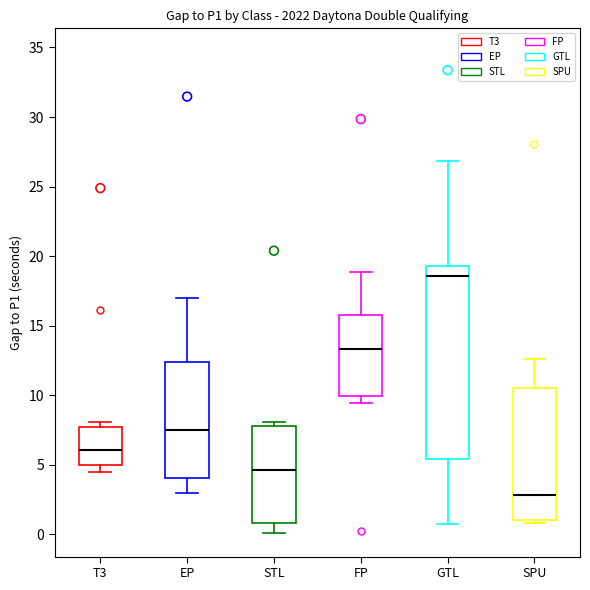

Reading left to right, read every box against the y-axis: the position of its median line, the range the box covers, and the ends of its whiskers. The values are not printed on the chart, so give them approximately, as read against the axis.

T3: median 6.0, box 5.0 to 7.5, whiskers 4.5 to 8.0
EP: median 7.5, box 4.0 to 12.5, whiskers 3.0 to 17.0
STL: median 4.5, box 1.0 to 8.0, whiskers 0.0 to 8.0 (just above the box's upper edge)
FP: median 13.5, box 10.0 to 16.0, whiskers 9.5 to 19.0
GTL: median 18.5, box 5.5 to 19.5, whiskers 0.5 to 27.0
SPU: median 3.0, box 1.0 to 10.5, whiskers 1.0 (just below the box's lower edge) to 12.5